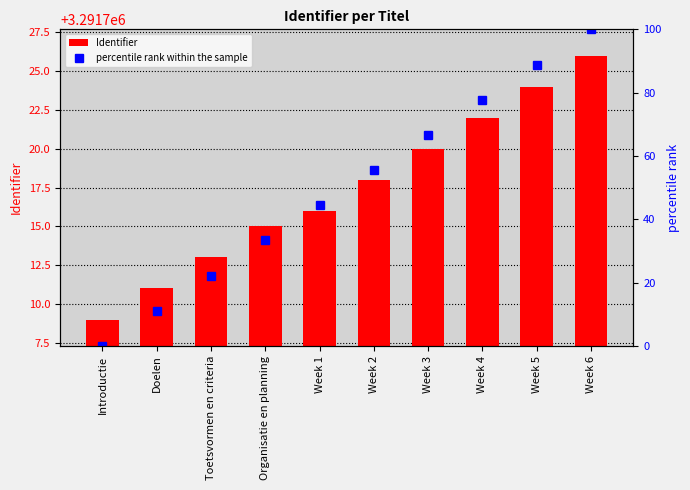

What is the label of the 1st bar from the left?

Introductie